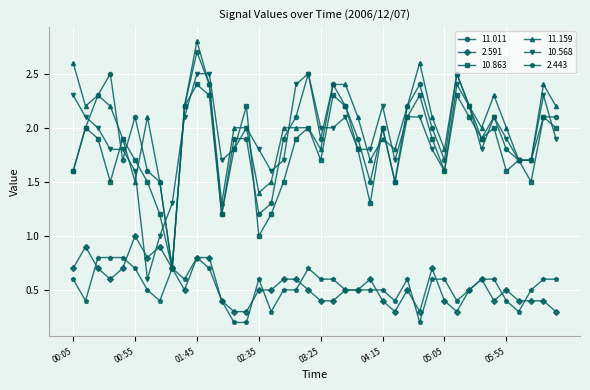

True or false: 10.568 and 2.443 cross at least once.

False